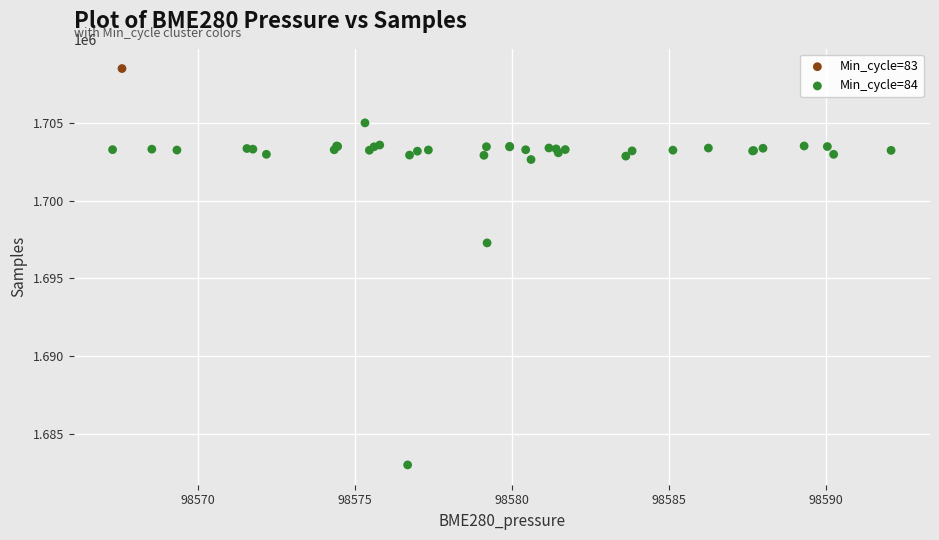

What are all the series names shown in the legend?

Min_cycle=83, Min_cycle=84